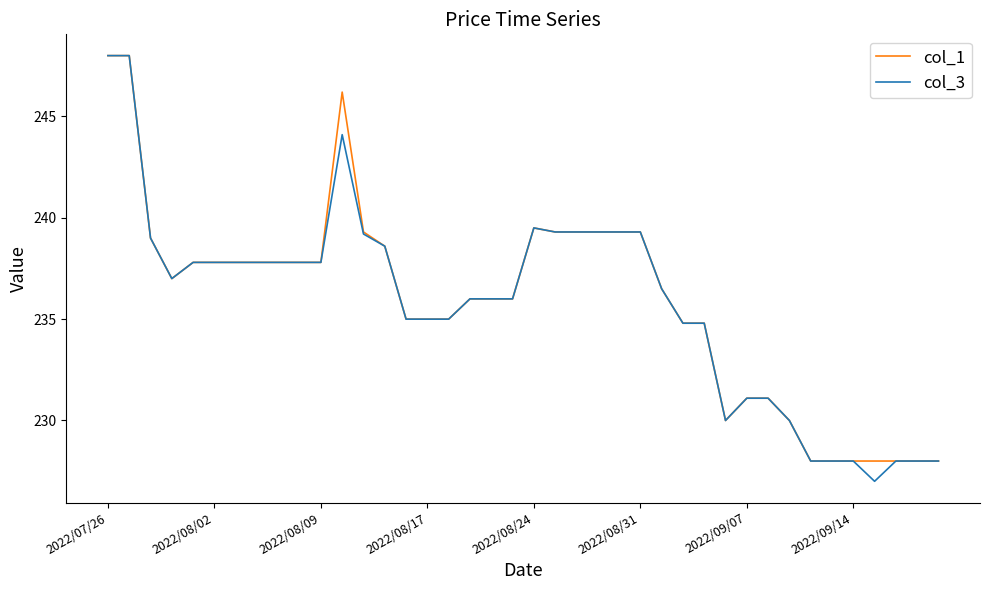

What is the maximum value shown in the chart?

248.0